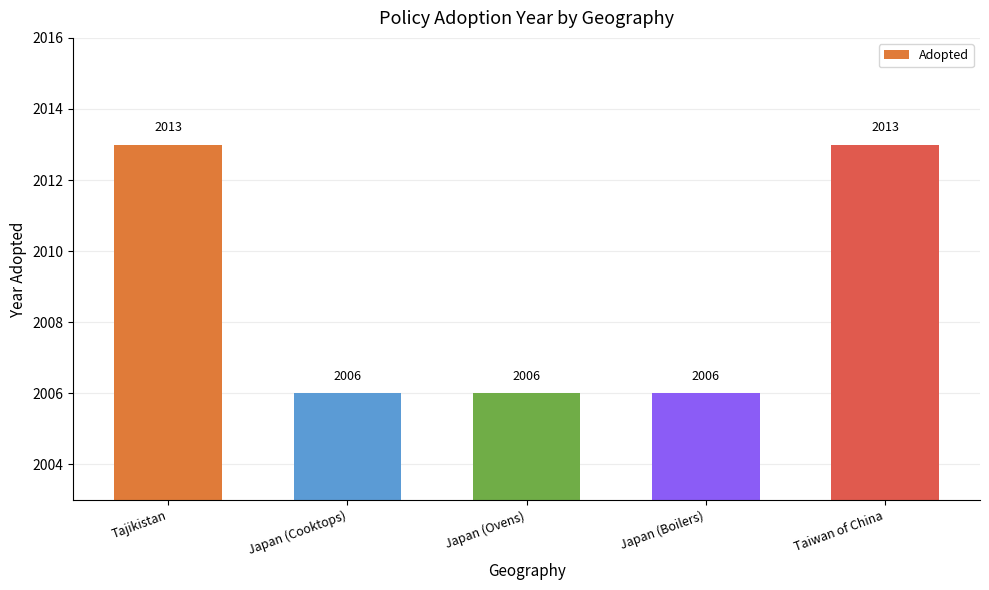

What is the approximate value at Japan (Boilers)?

2006